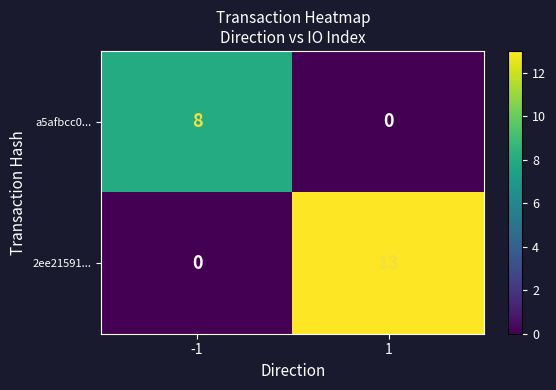

Where is 2ee21591... nearest to the value 6?

-1